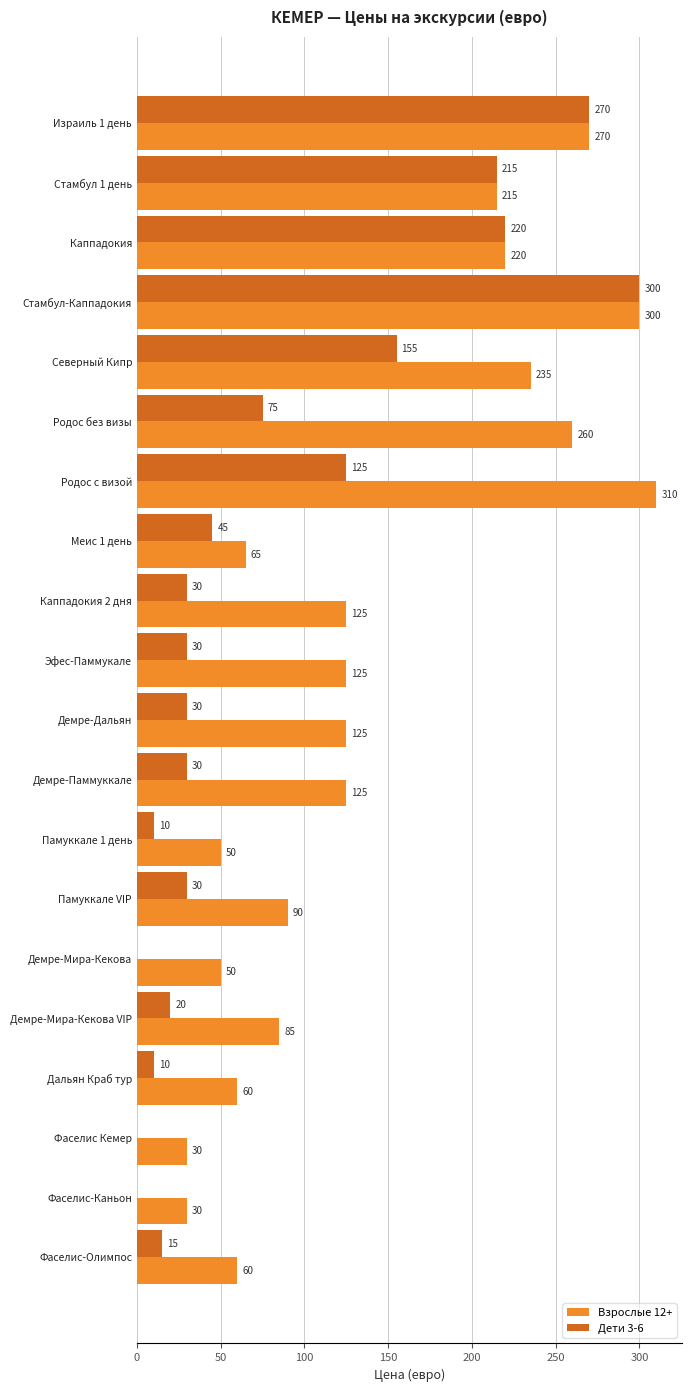

How many values in Дети 3-6 are above zero?

17